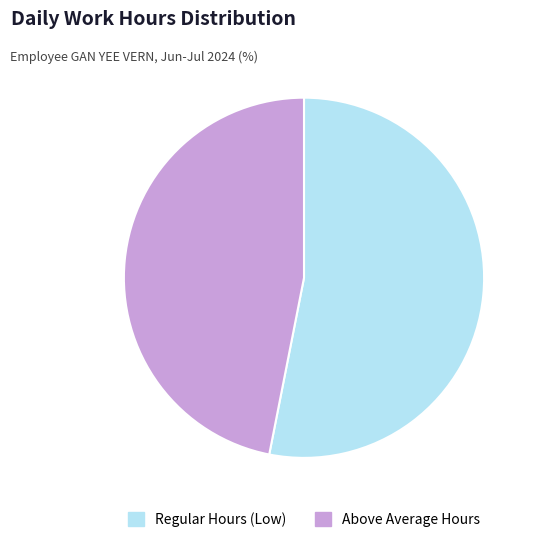

Is there any slice that represents more than half of the pie?

Yes